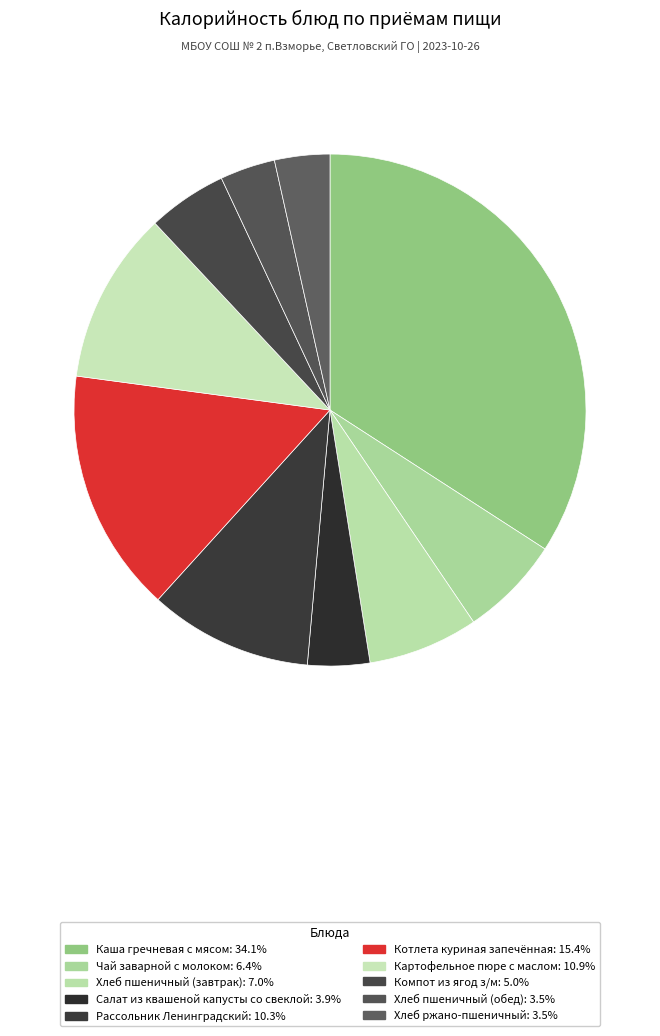

Do Хлеб пшеничный (обед) and Каша гречневая с мясом together represent more than half of the pie?

No